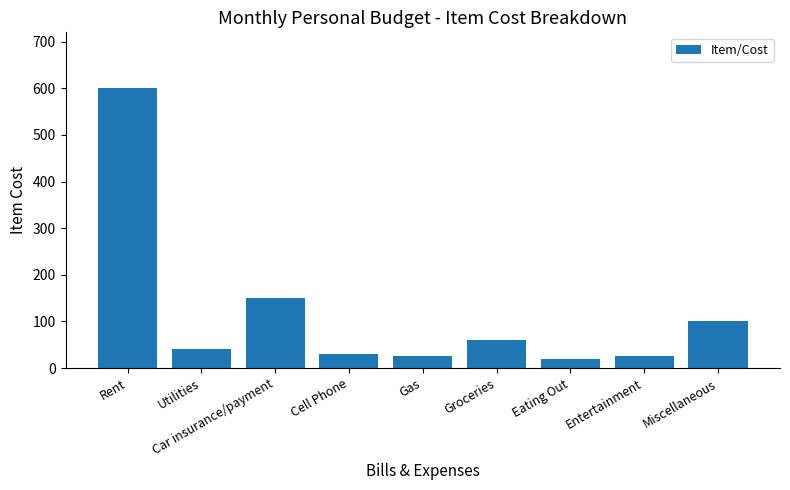

How many bars are there in total?

9